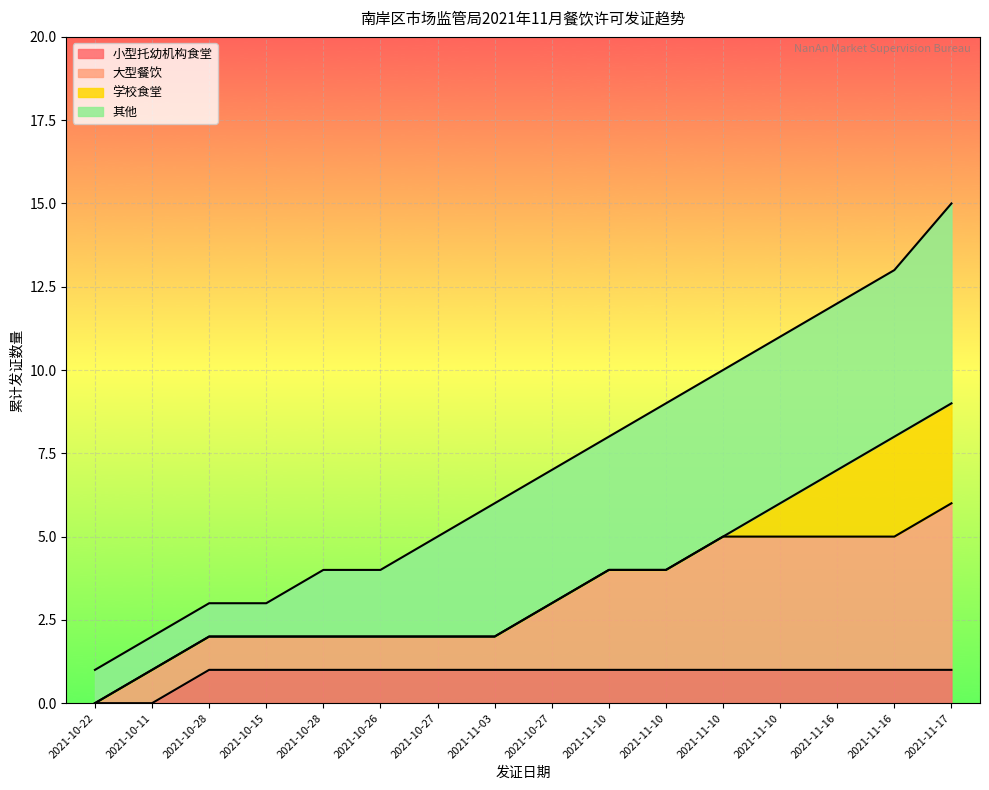

Reading right to left, transcribe all the data shown in this chart.

15	13	12	11	10	9	8	7	6	5	4	4	3	3	2	1